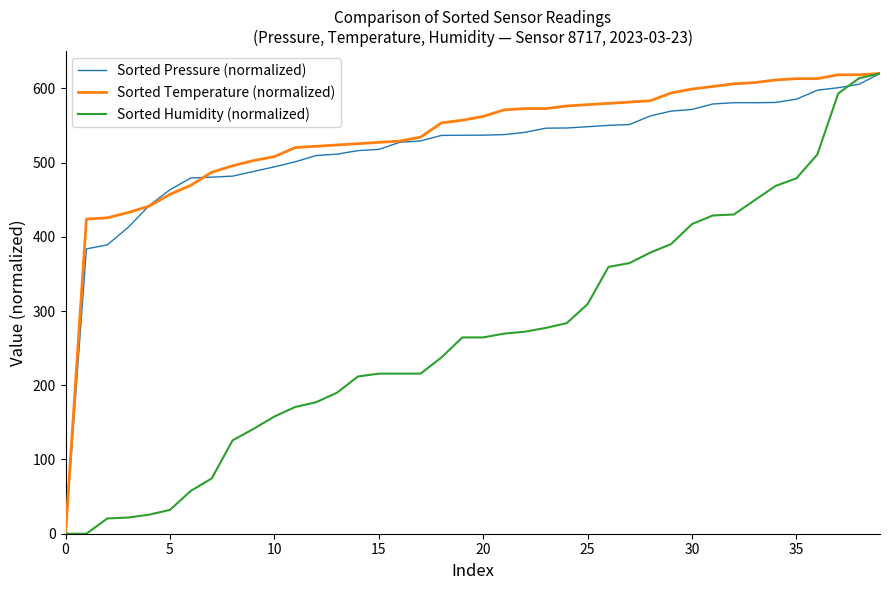

What is the greatest value displayed?

620.0